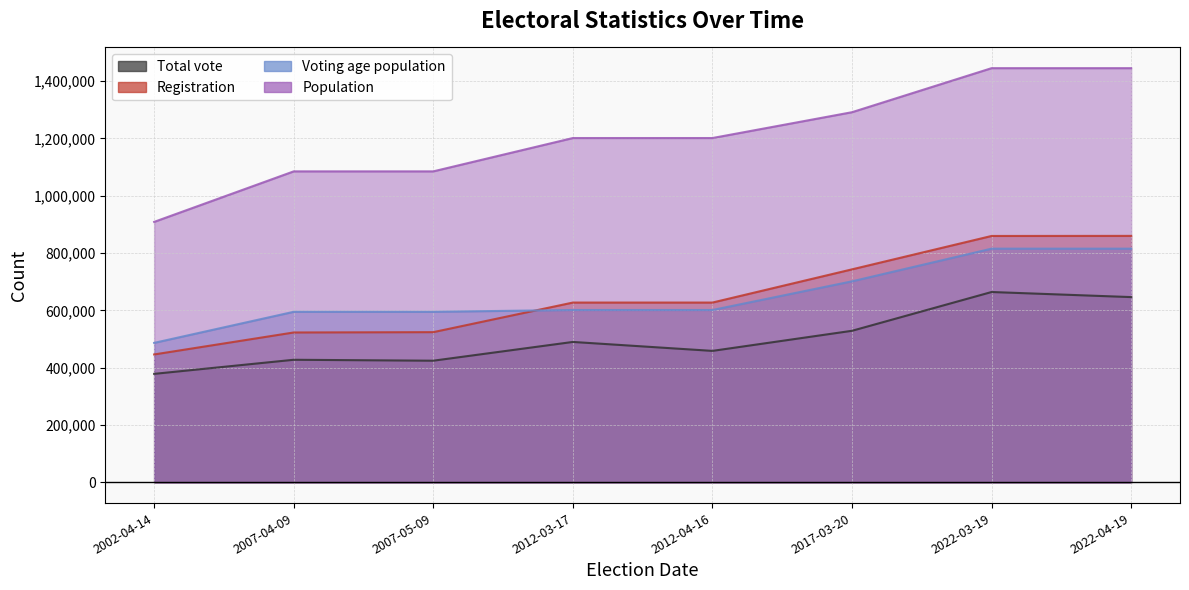

At how many categories does at least one series exceed 1242634?

3